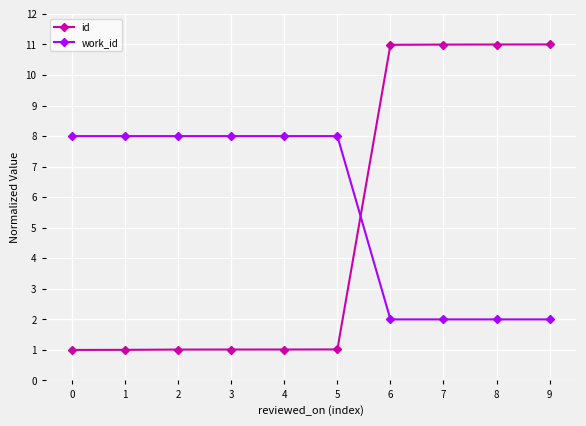

At 4, list the series in order from smallest to largest.

id, work_id